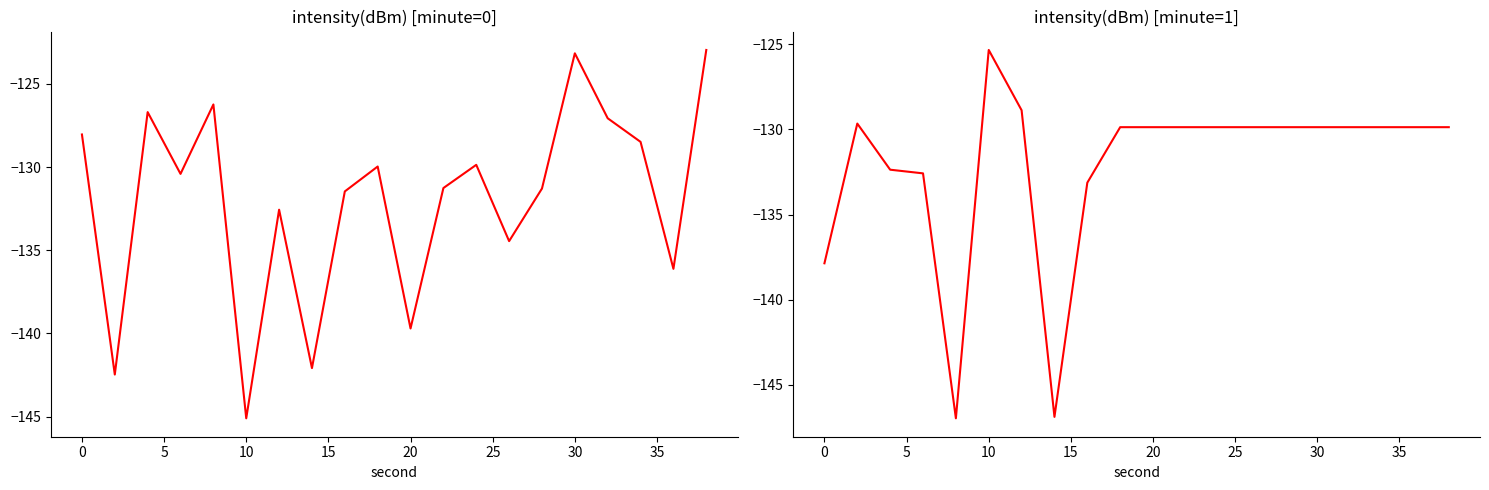

How many interior local valleys does the intensity(dBm) [minute=1] series have?

2